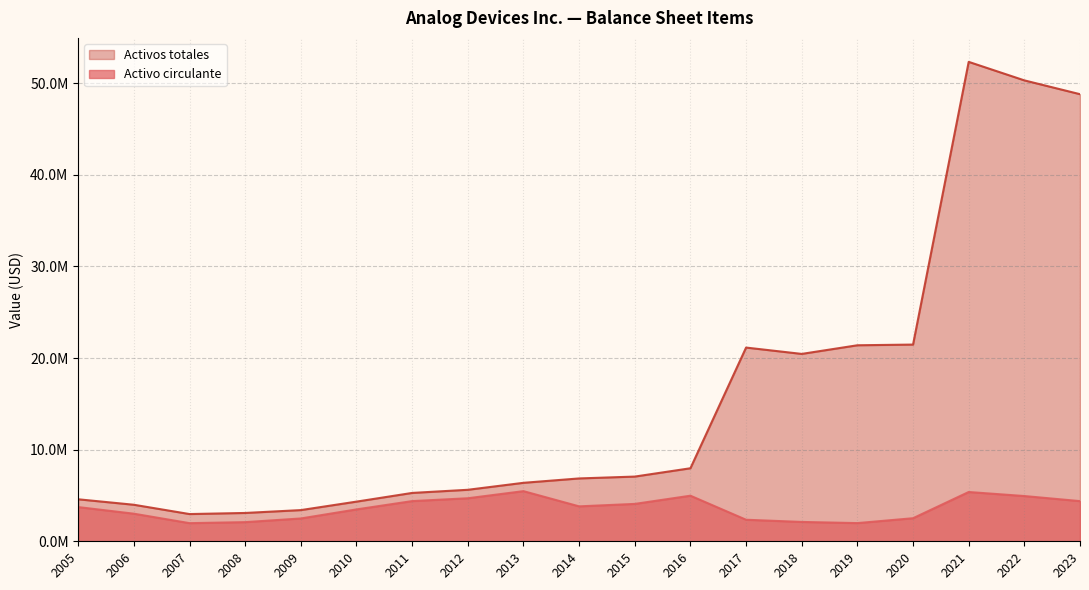

What is the total value across all series at 2008?

5180569